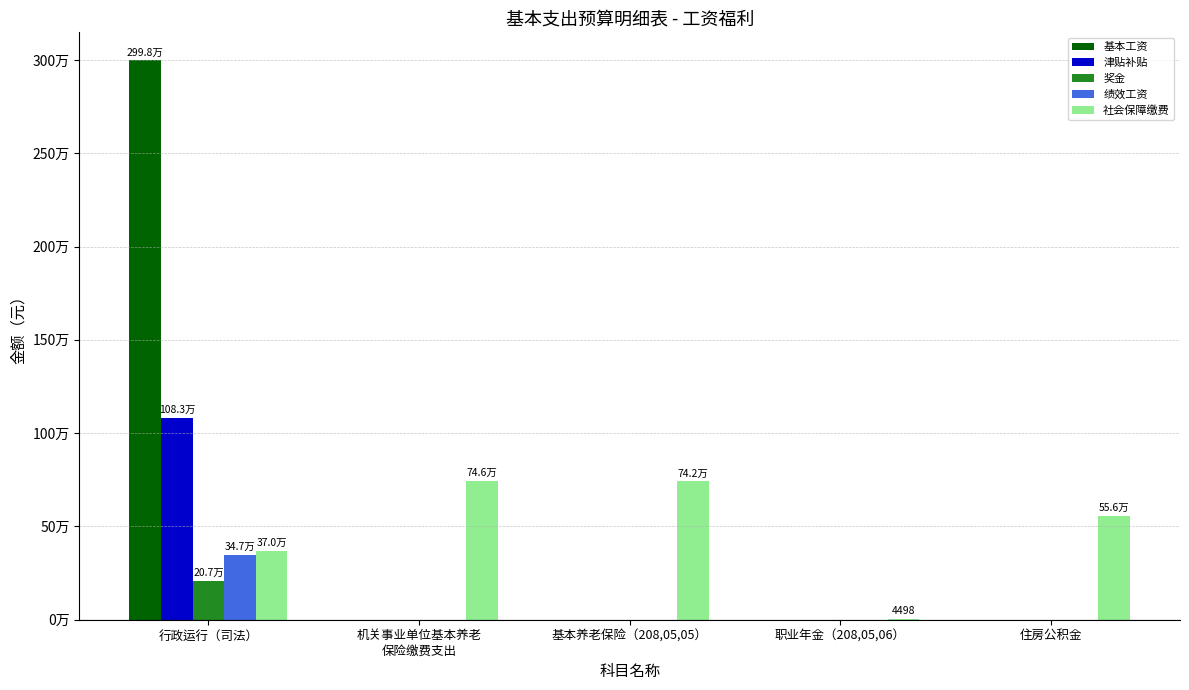

Reading right to left, transcribe all the data shown in this chart.

基本工资: 住房公积金=0.0	职业年金（208,05,06）=0.0	基本养老保险（208,05,05）=0.0	机关事业单位基本养老
保险缴费支出=0.0	行政运行（司法）=2998416.0
津贴补贴: 住房公积金=0.0	职业年金（208,05,06）=0.0	基本养老保险（208,05,05）=0.0	机关事业单位基本养老
保险缴费支出=0.0	行政运行（司法）=1083060.0
奖金: 住房公积金=0.0	职业年金（208,05,06）=0.0	基本养老保险（208,05,05）=0.0	机关事业单位基本养老
保险缴费支出=0.0	行政运行（司法）=206881.0
绩效工资: 住房公积金=0.0	职业年金（208,05,06）=0.0	基本养老保险（208,05,05）=0.0	机关事业单位基本养老
保险缴费支出=0.0	行政运行（司法）=346632.0
社会保障缴费: 住房公积金=556198.7	职业年金（208,05,06）=4497.6	基本养老保险（208,05,05）=741598.2	机关事业单位基本养老
保险缴费支出=746095.8	行政运行（司法）=370380.1